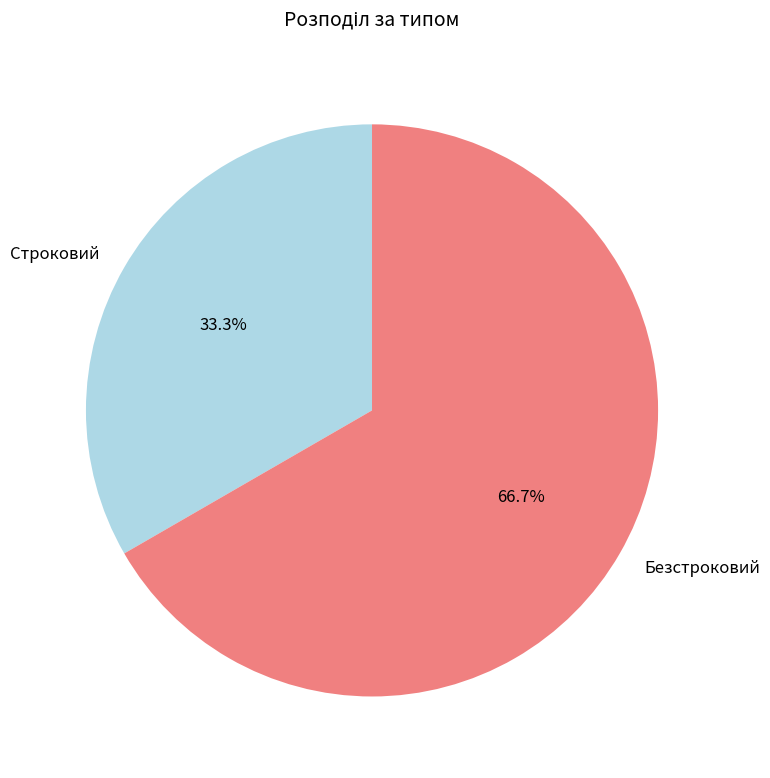

What is the majority slice?

Безстроковий